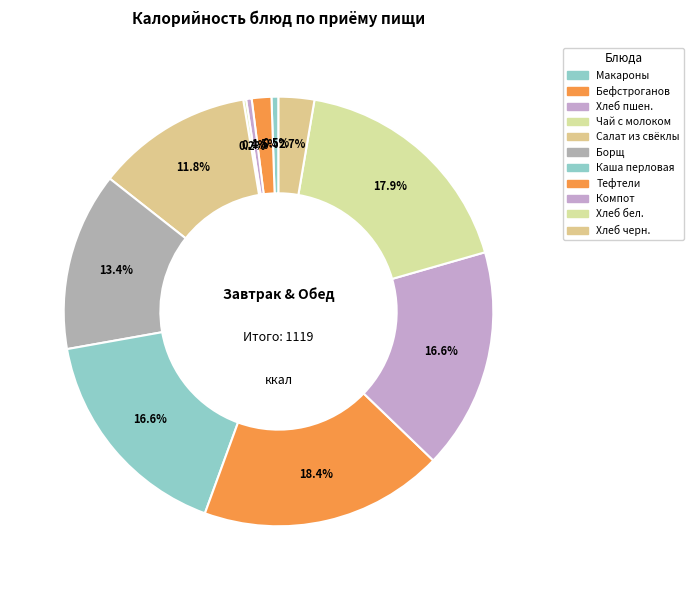

Which category has the smallest portion of the pie?

Чай с молоком